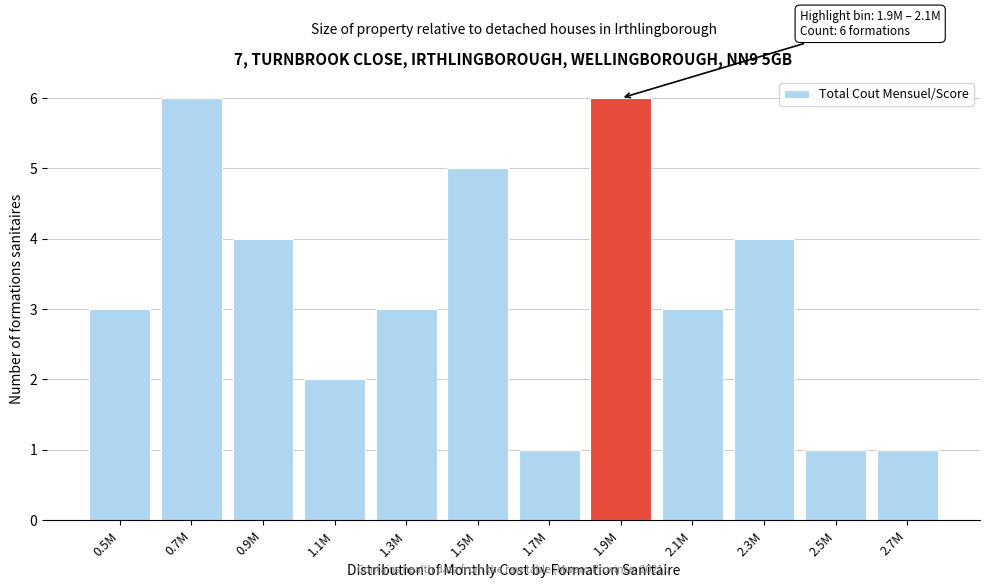

Reading right to left, list all the values displayed in this chart.

2.7M=1	2.5M=1	2.3M=4	2.1M=3	1.9M=6	1.7M=1	1.5M=5	1.3M=3	1.1M=2	0.9M=4	0.7M=6	0.5M=3